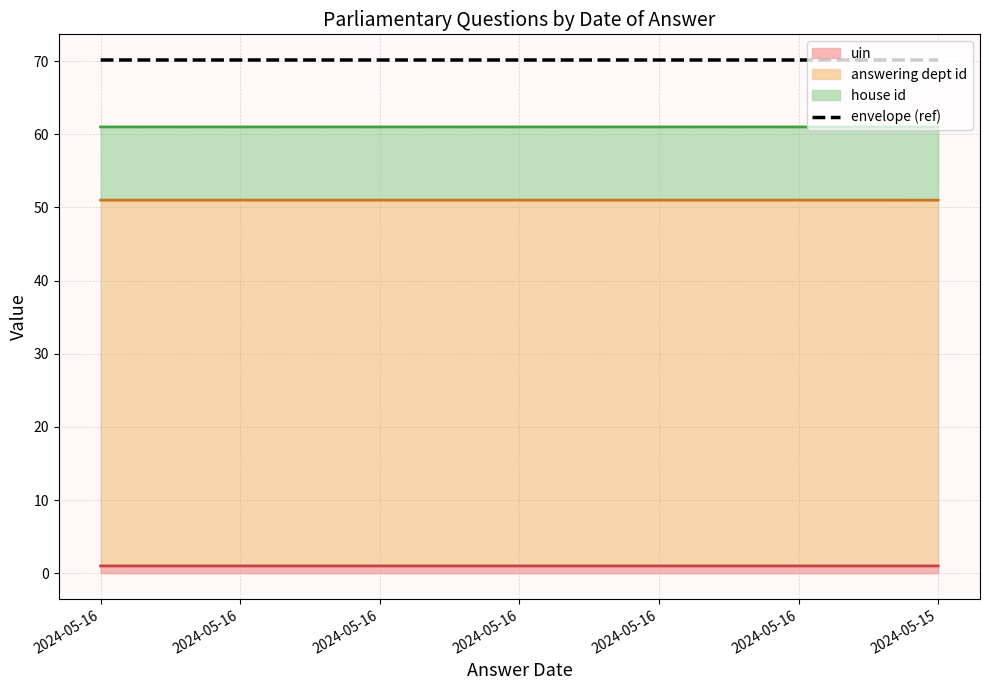

True or false: envelope (ref) and uin (line) cross at least once.

False